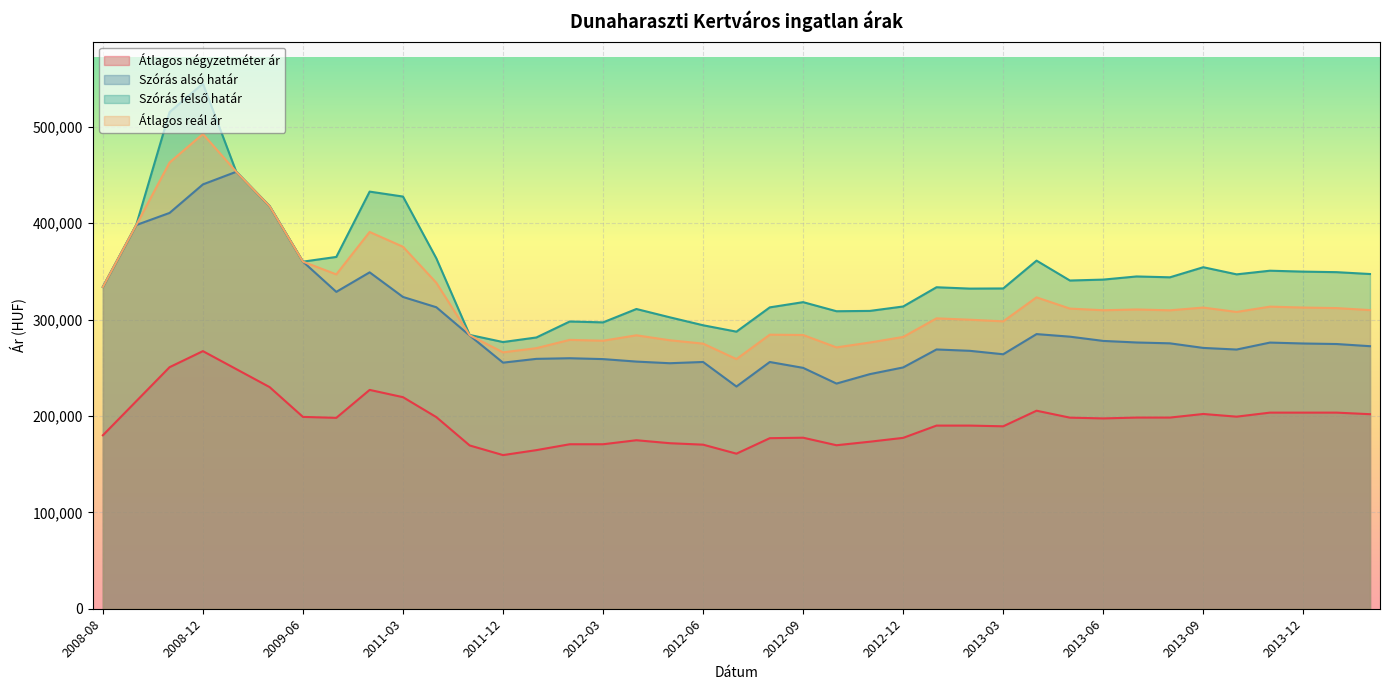

Which series changed the most between 2009-04 and 2013-05?

Szórás alsó határ